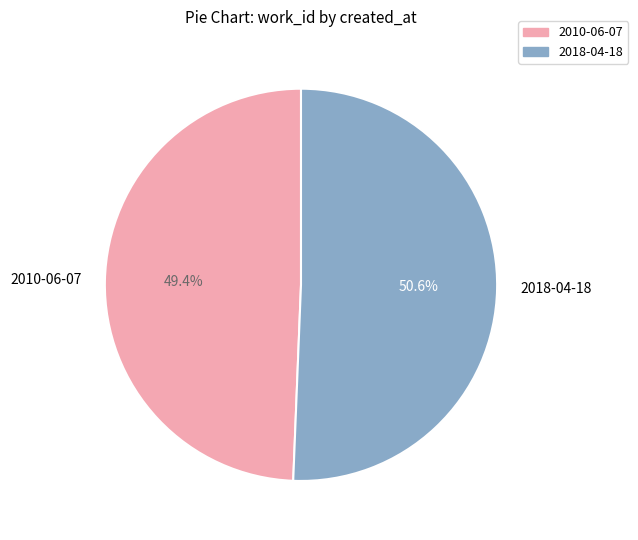

Count the number of slices in the pie.

2